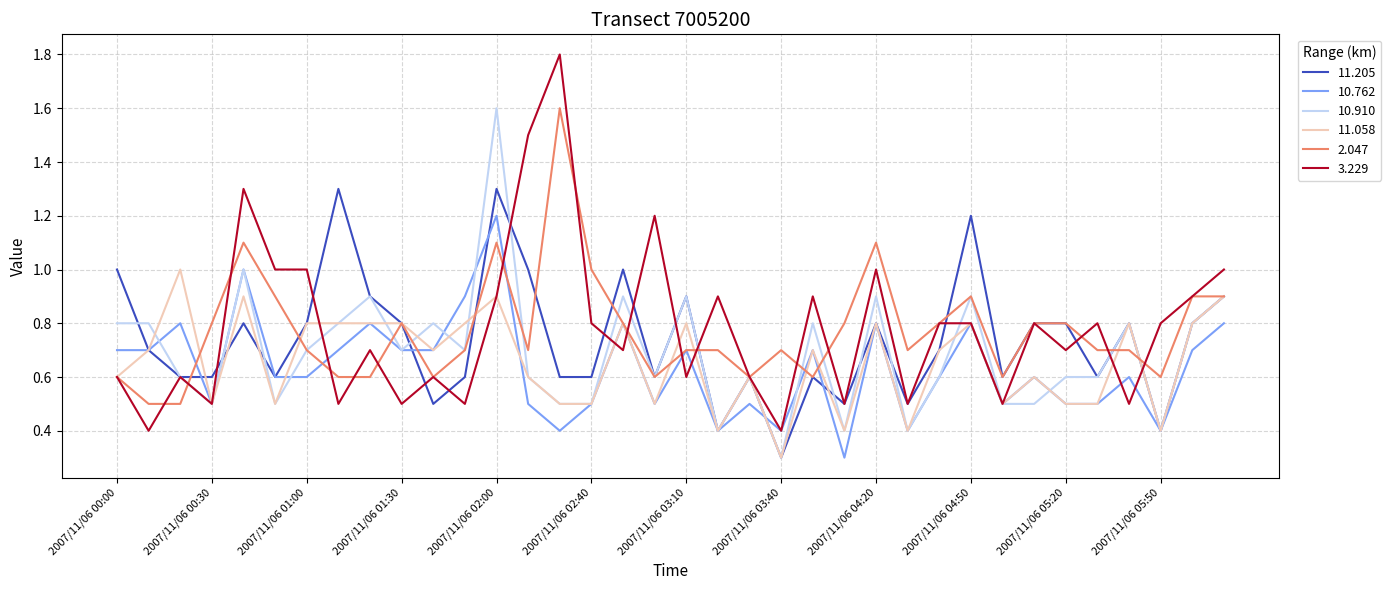

Which series has the largest range (max minus min)?

3.229